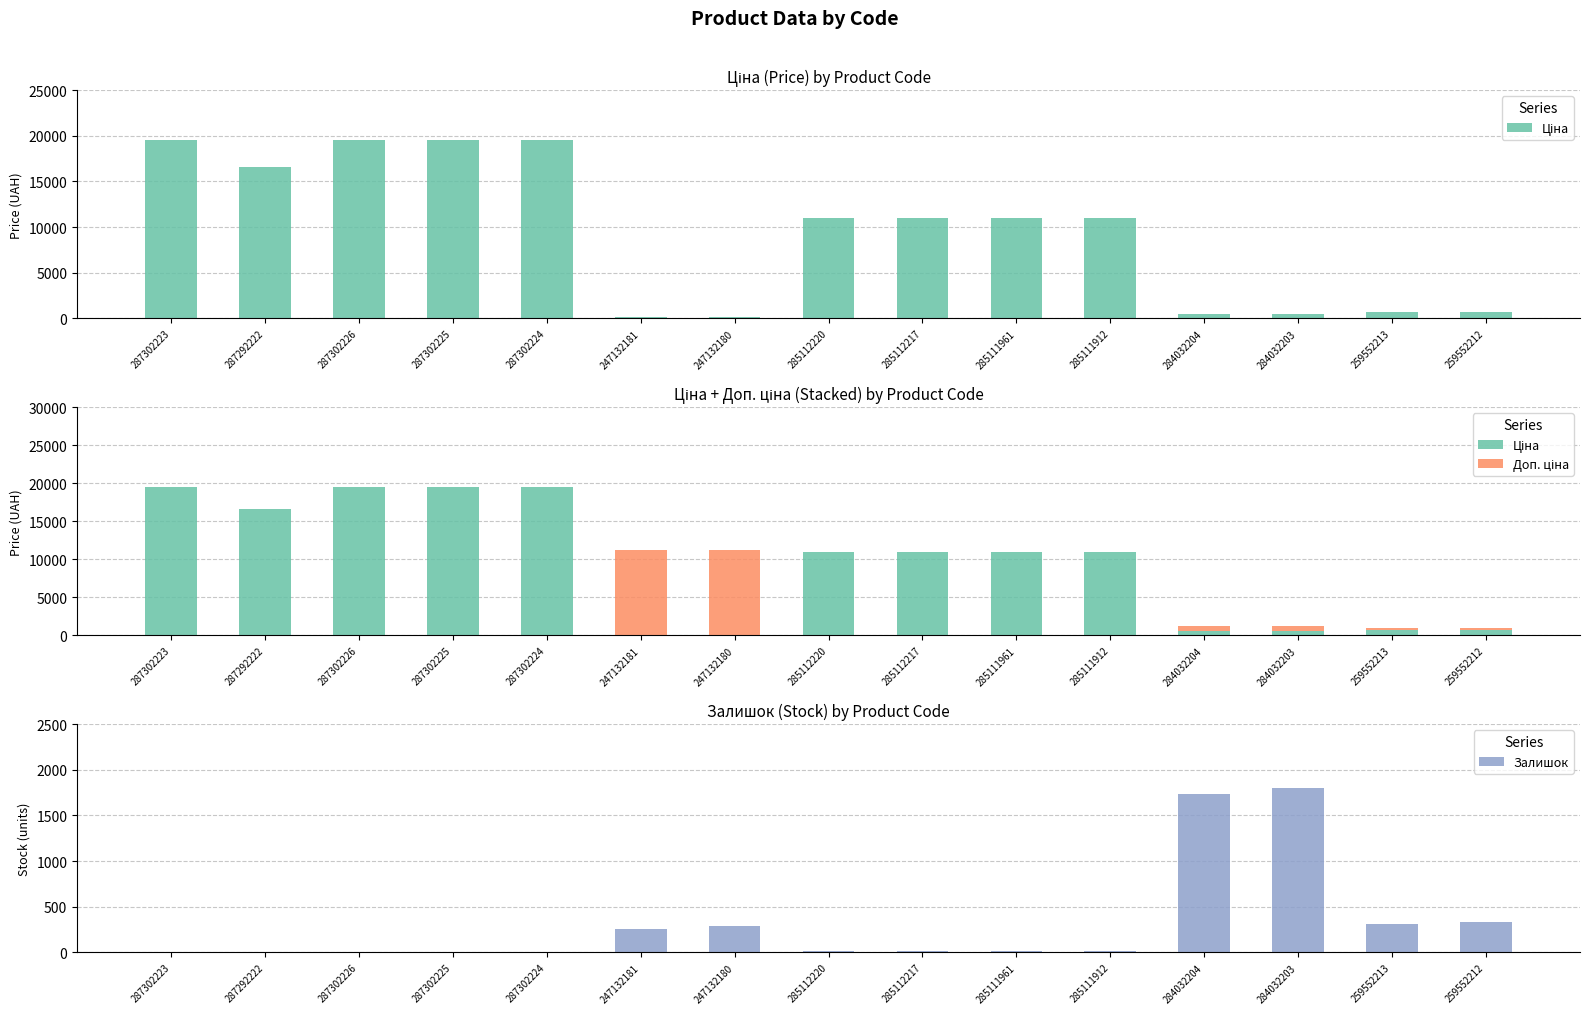

Which series has the largest total across all categories?

Ціна